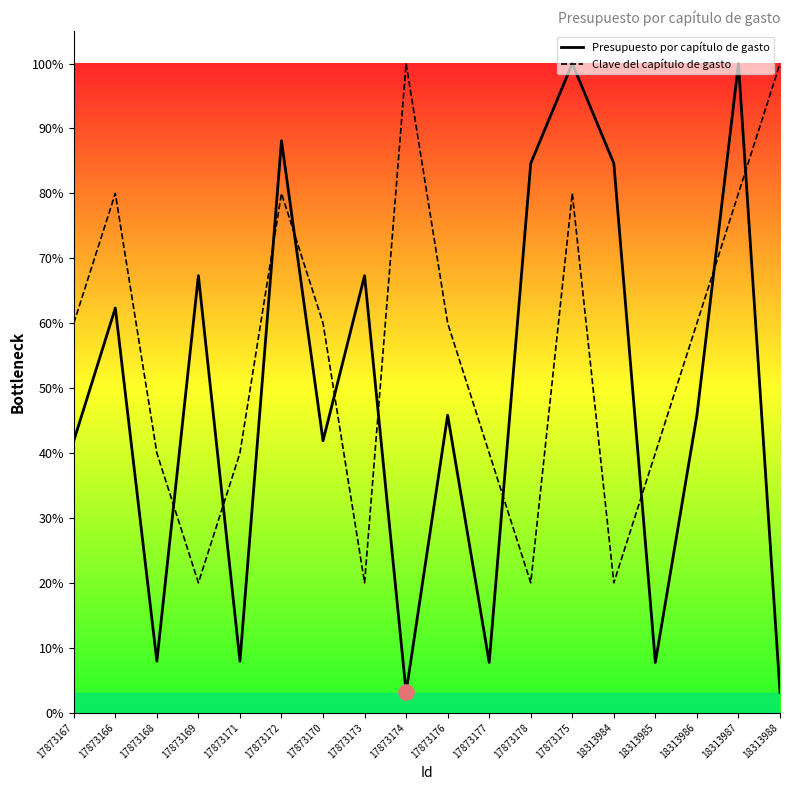

Which series contains the lowest Y value?

Presupuesto por capítulo de gasto